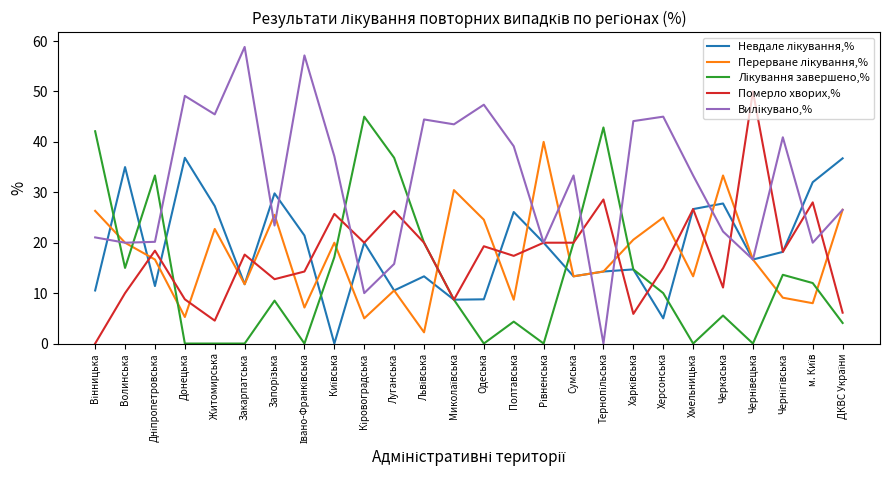

At which category does the chart reach its peak across all series?

Закарпатська